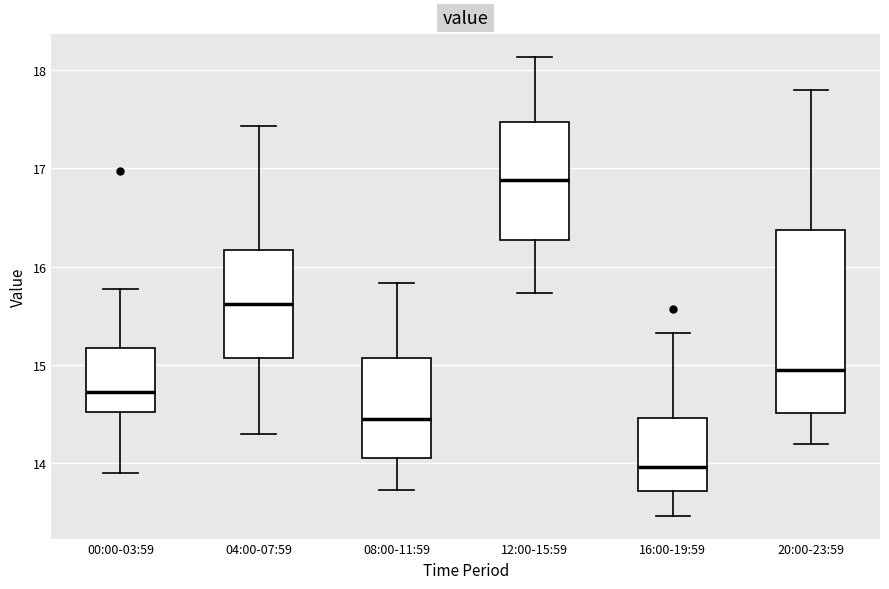

Which box has the lowest median line?

16:00-19:59